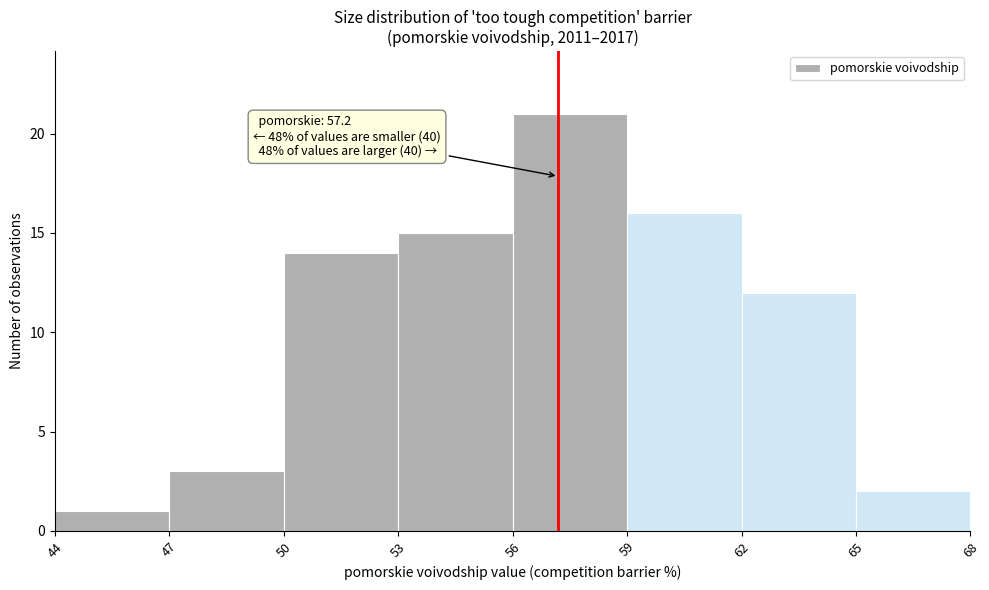

Which range on the x-axis has the tallest bar?

56 to 59